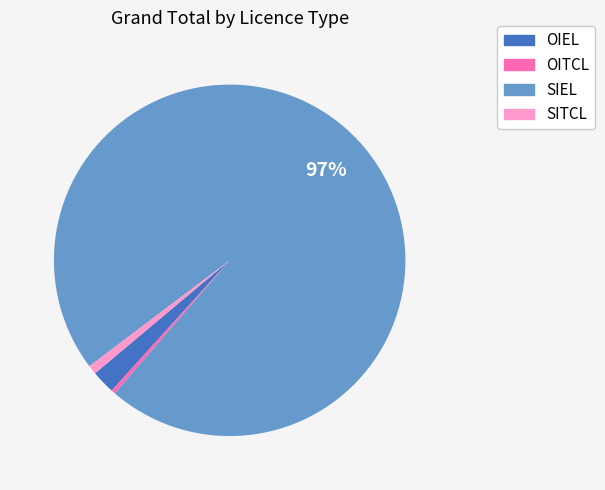

How many segments does this pie chart have?

4